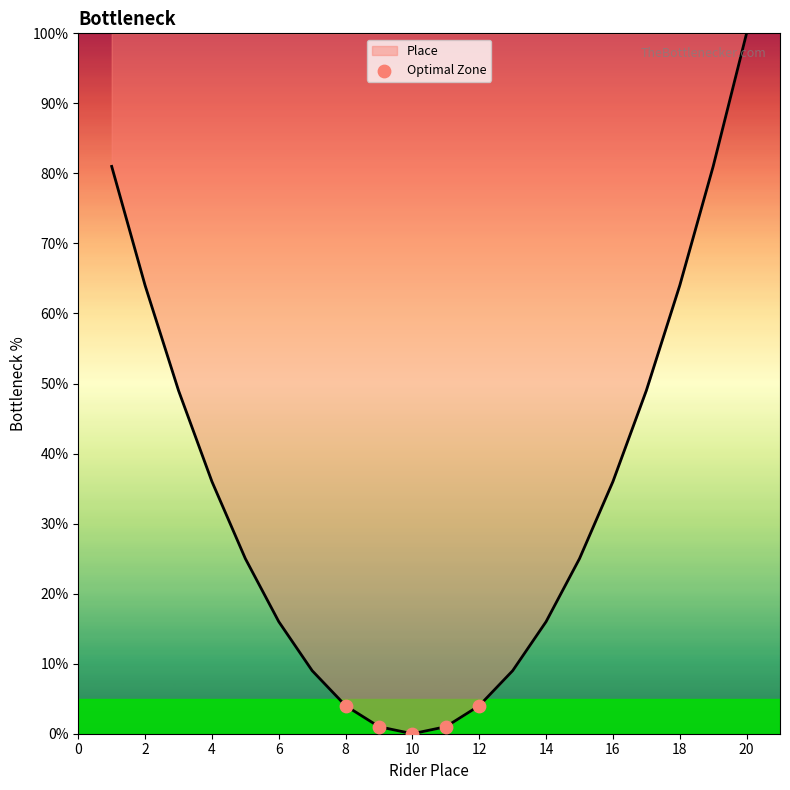

What is the difference between the maximum and minimum values?

100